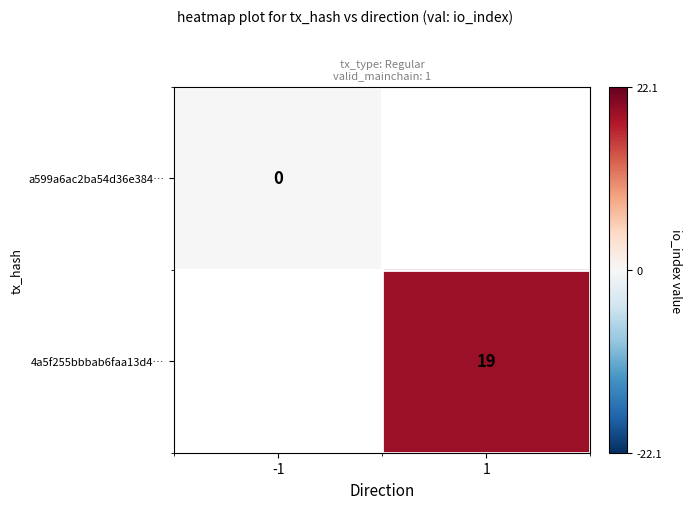

List the labels in order of a599a6ac2ba54d36e384… value, largest first.

-1, 1